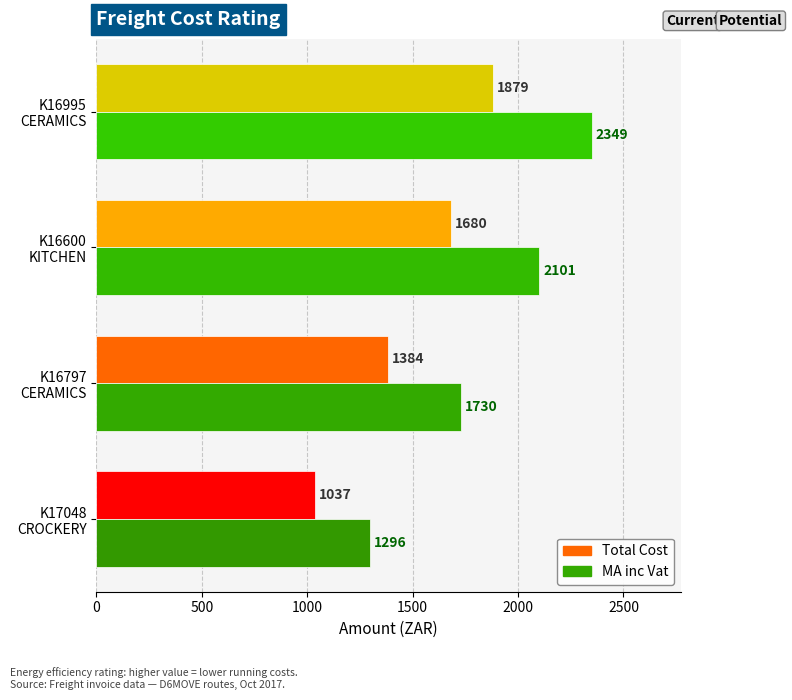

What is the greatest value displayed?

2349.2